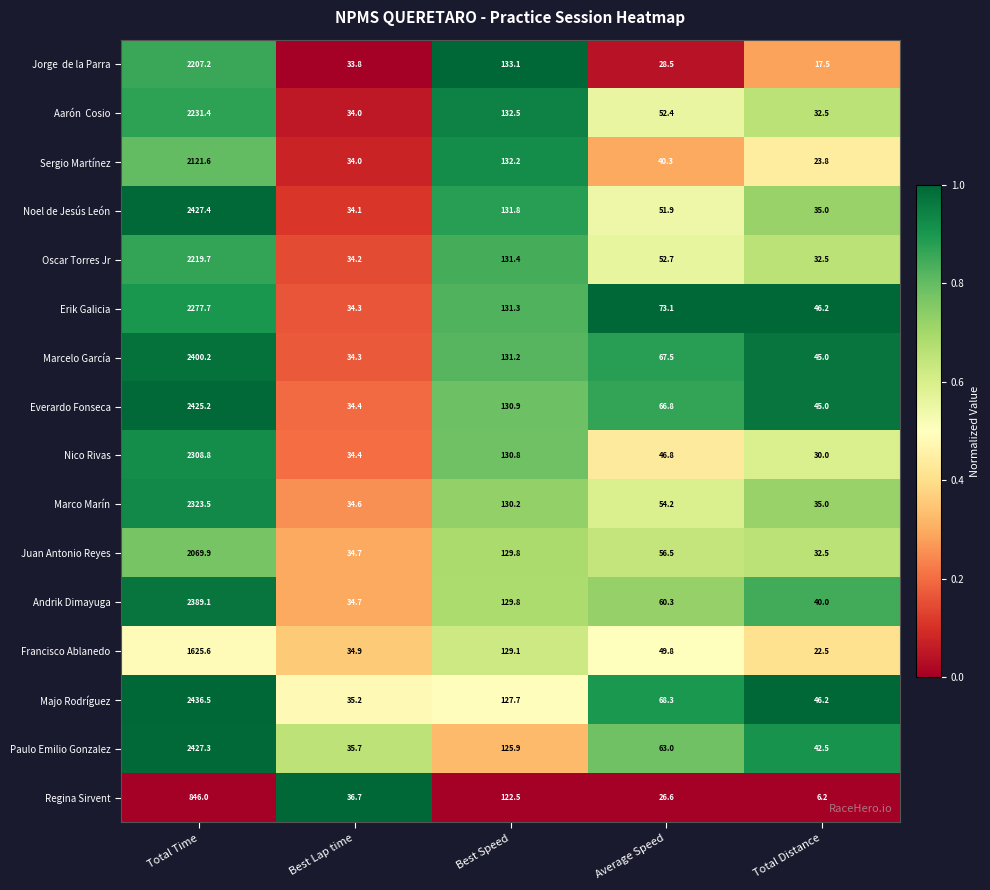

At which label does Sergio Martínez first exceed 40?

Total Time